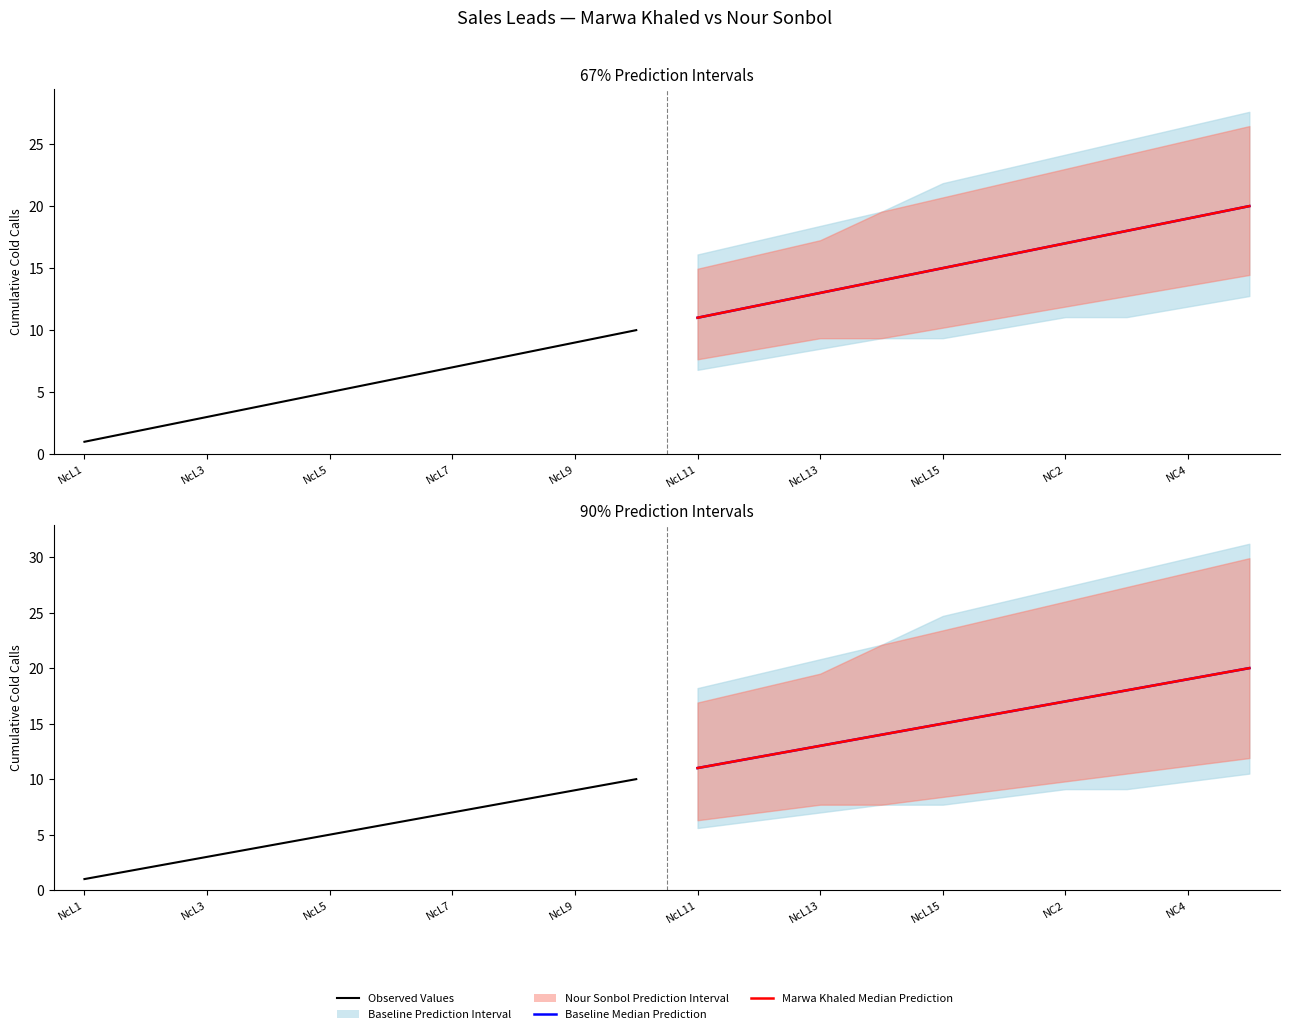

What is the label of the 5th point from the right?

NcL11